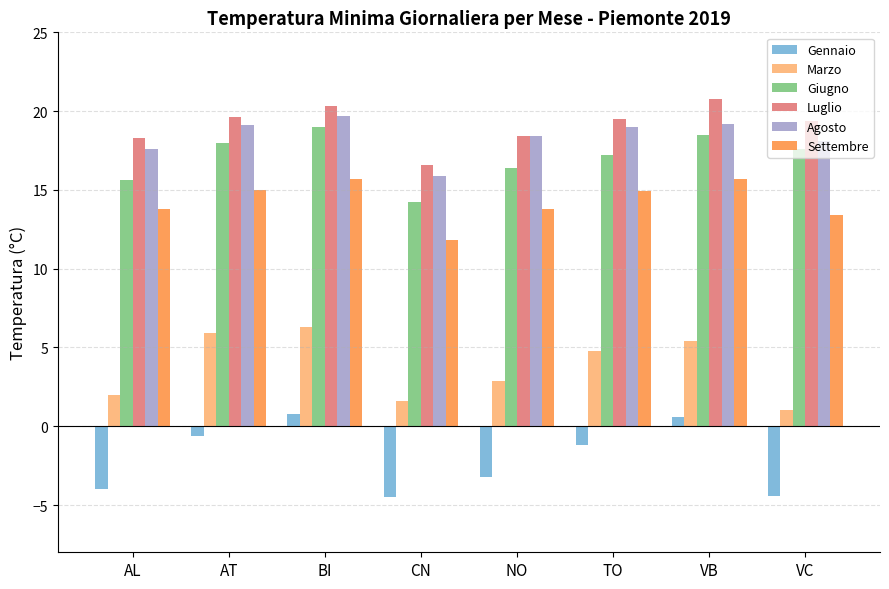

What is the lowest value of the Agosto series?

15.9